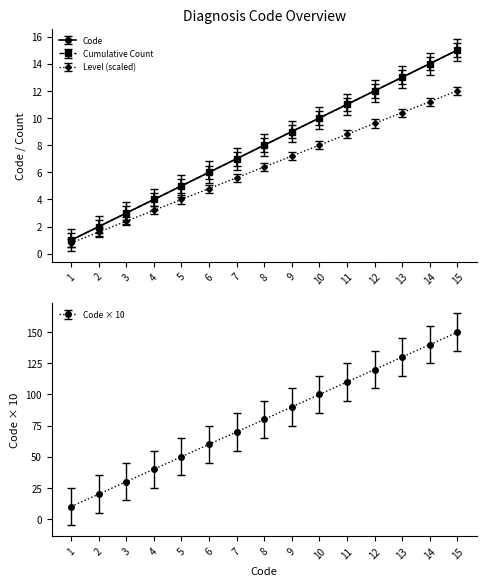

What is the difference between the maximum and minimum values?

14